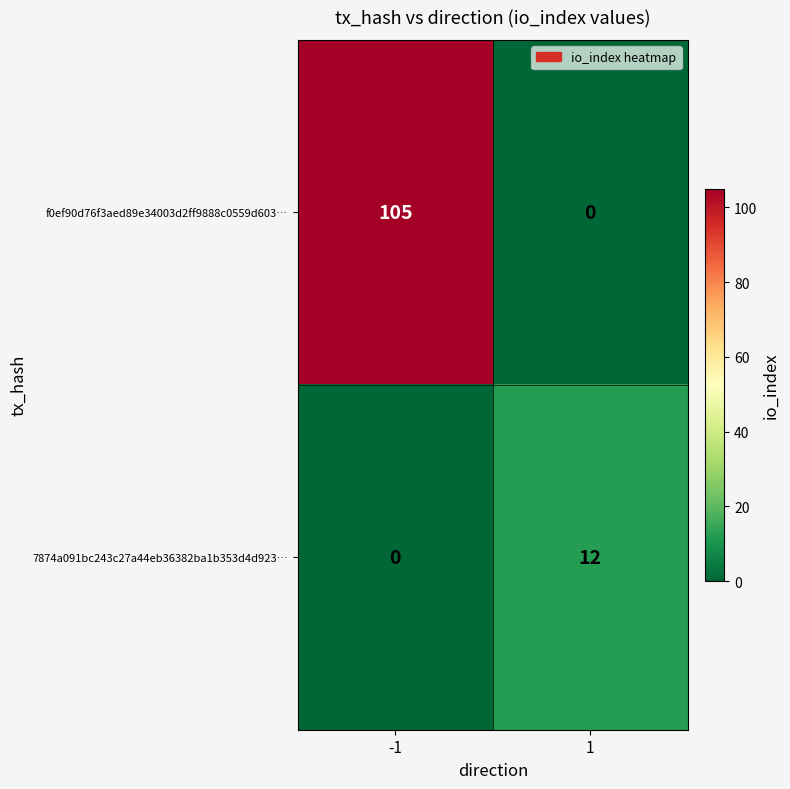

Is the value of f0ef90d76f3aed89e34003d2ff9888c0559d603… at -1 greater than the value of 7874a091bc243c27a44eb36382ba1b353d4d923… at 1?

Yes